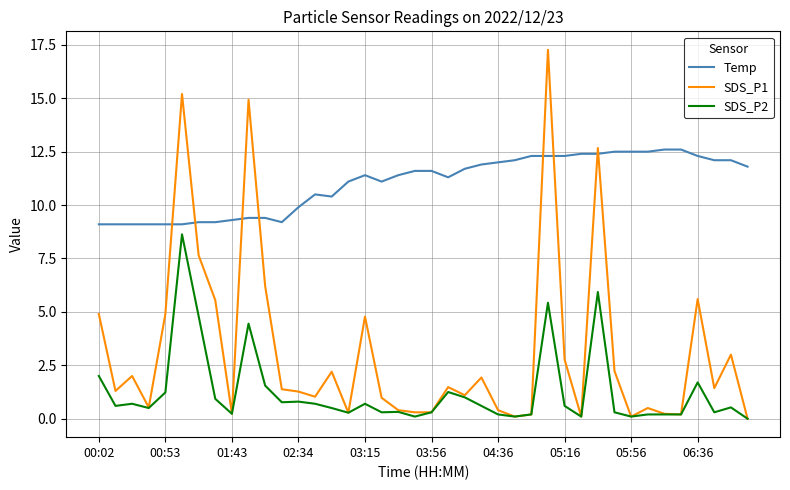

Which series has the largest total across all categories?

Temp